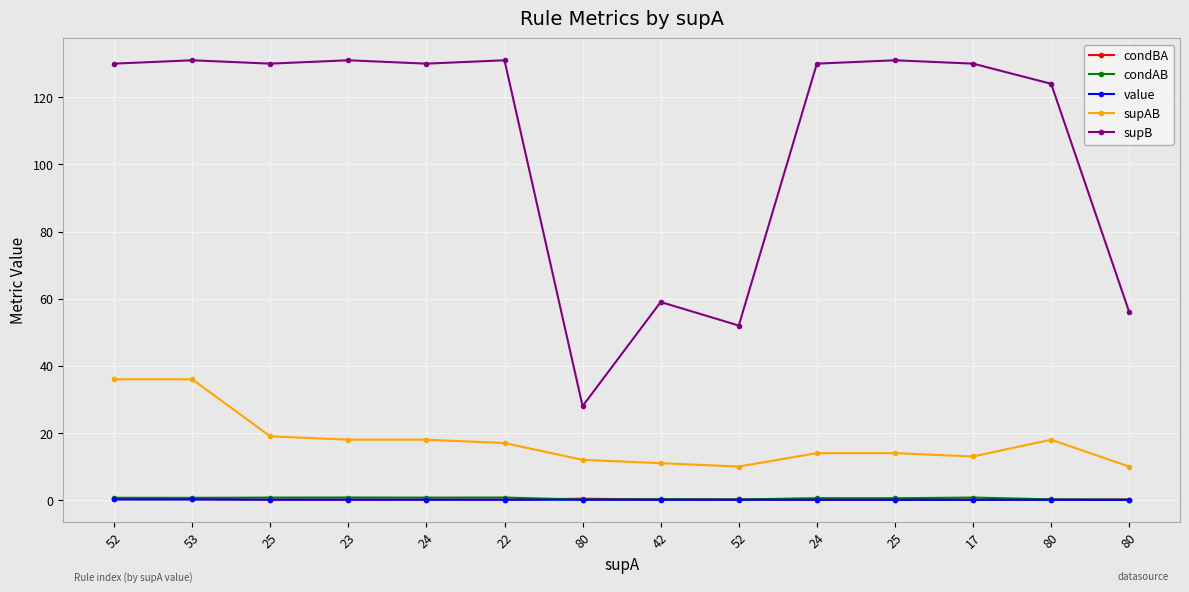

Is this an area chart (filled region under the line)?

No